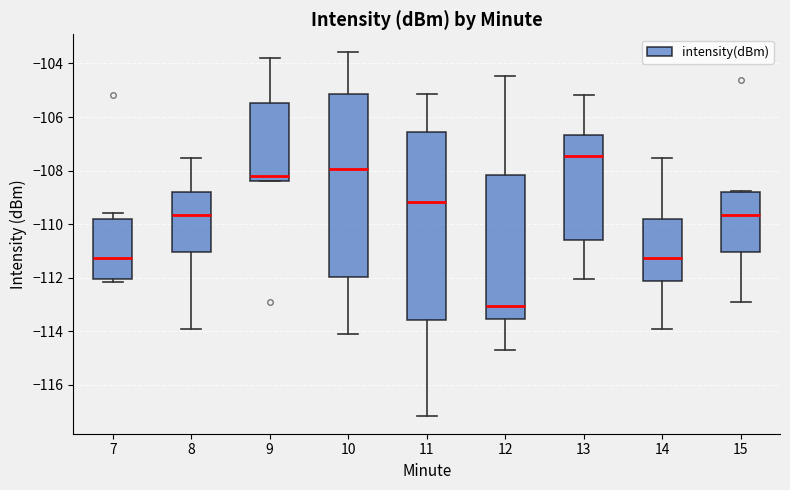

Where is the lower edge of the box at x = 10 on the y-axis? The values are not printed on the chart, so give them approximately, as read against the axis.

-112.0